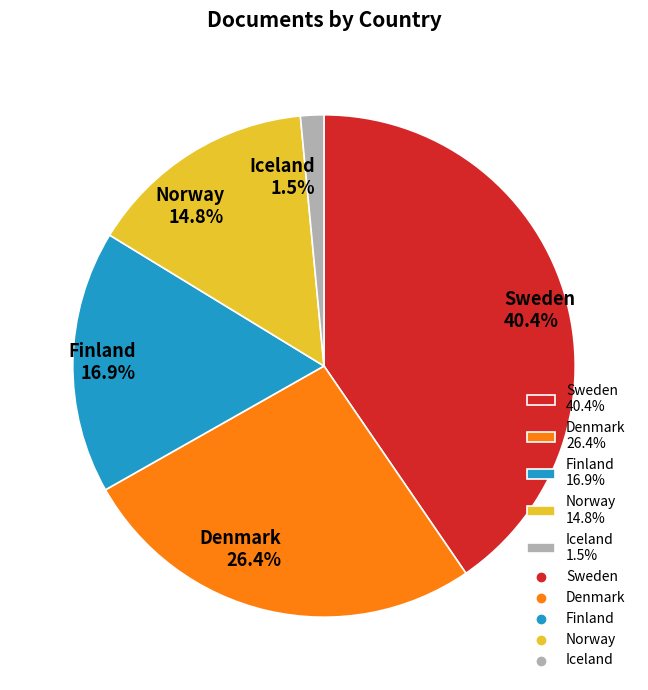

What percentage is the Denmark slice, to the nearest percent?

26%